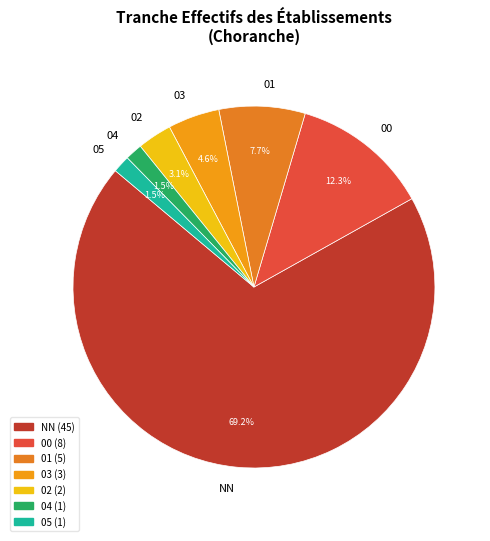

Count the number of slices in the pie.

7